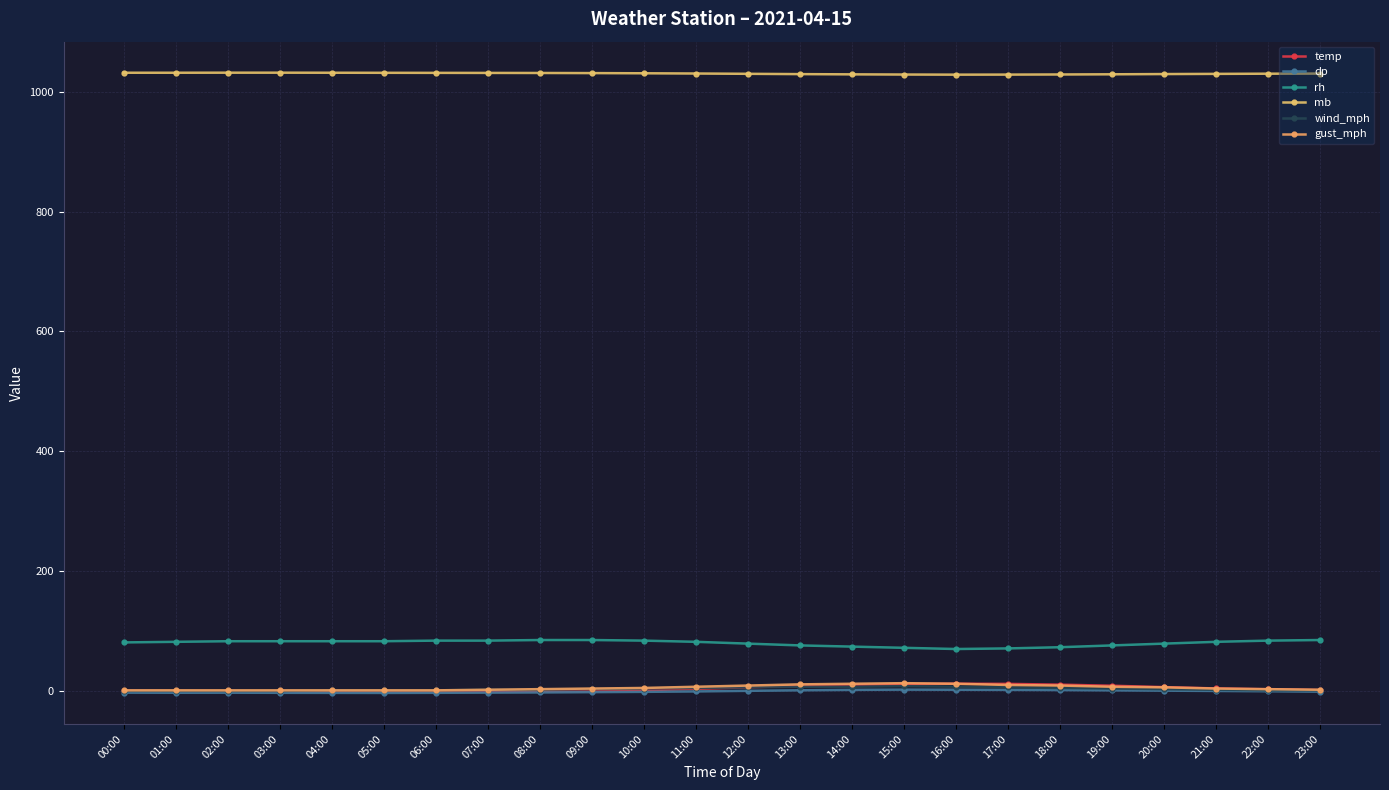

How many data points in dp are less than 0?

14